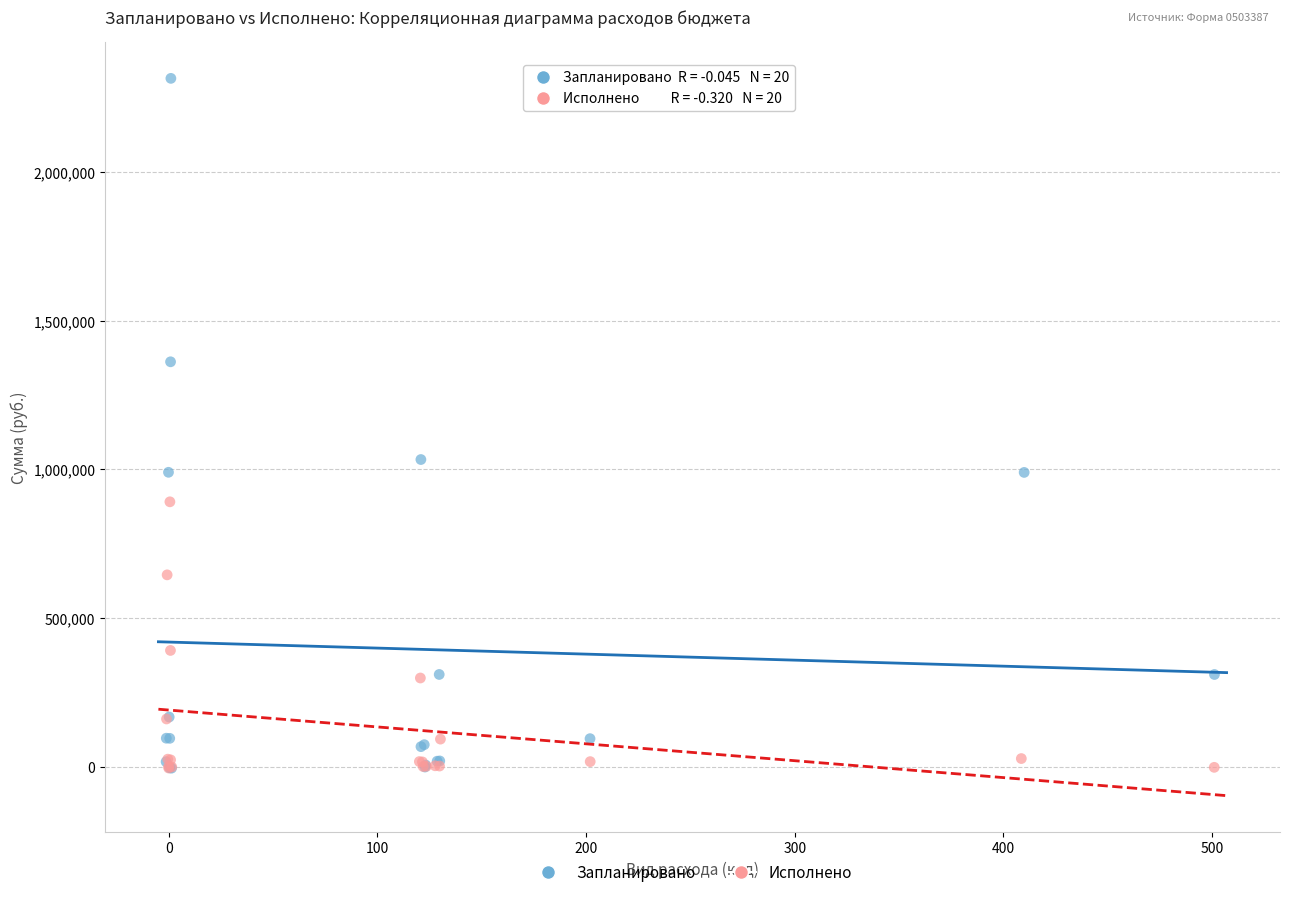

Which series reaches the maximum Y coordinate?

Запланировано